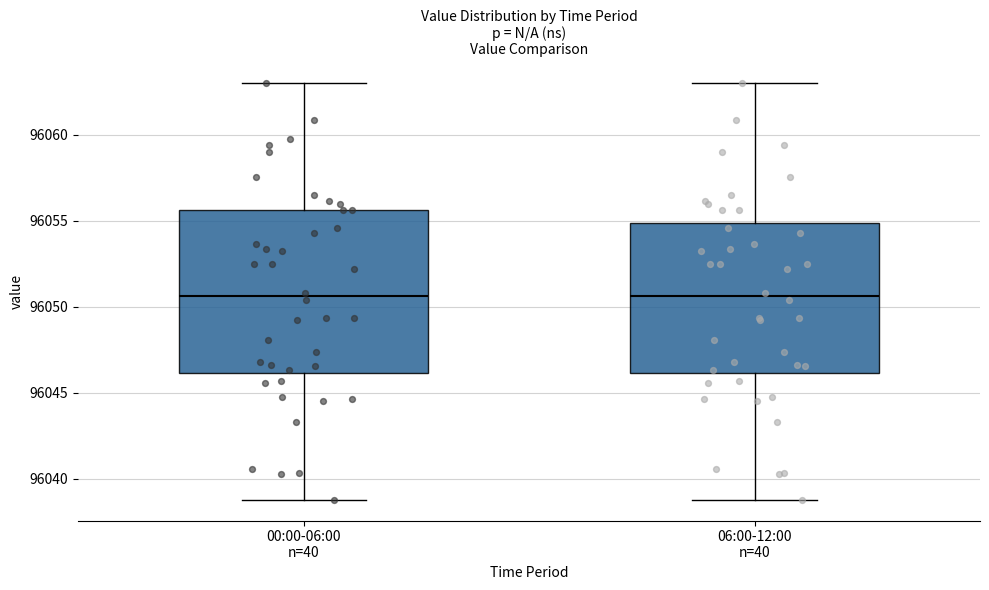

Where does the lower whisker of the box for 06:00-12:00 n=40 end on the y-axis? The values are not printed on the chart, so give them approximately, as read against the axis.

96039.0